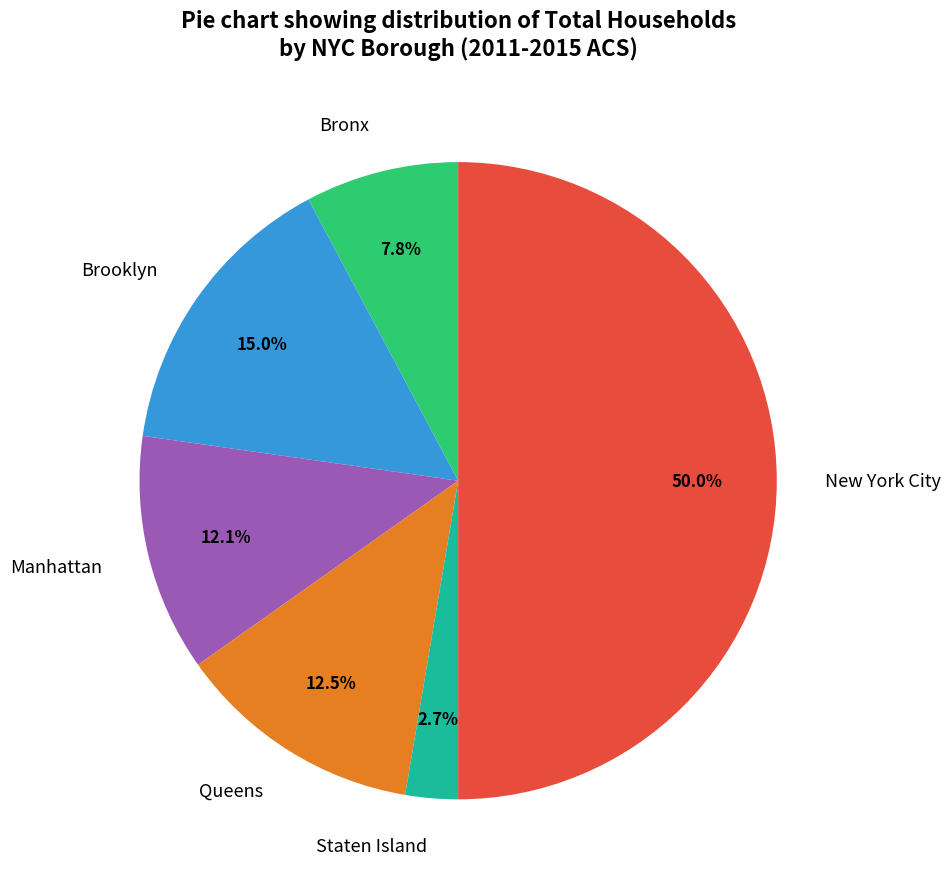

Is Staten Island the majority of the pie?

No